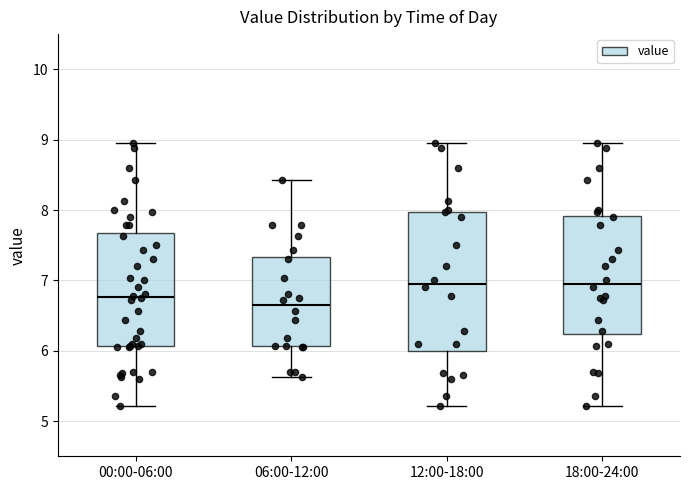

Which box has the lowest median line?

06:00-12:00